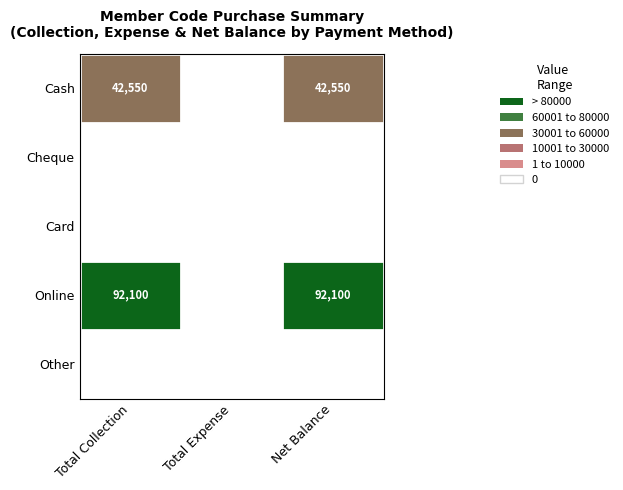

The value of Online at Net Balance is 92100. True or false?

True